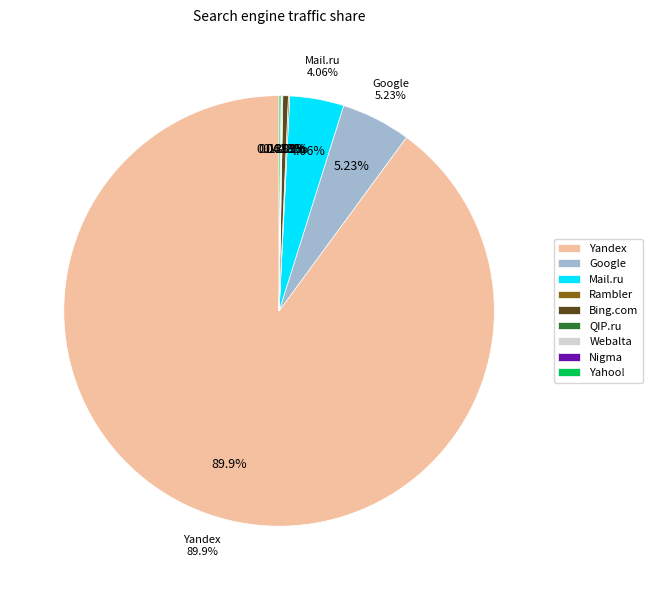

The Webalta slice represents 12% of the pie. True or false?

False